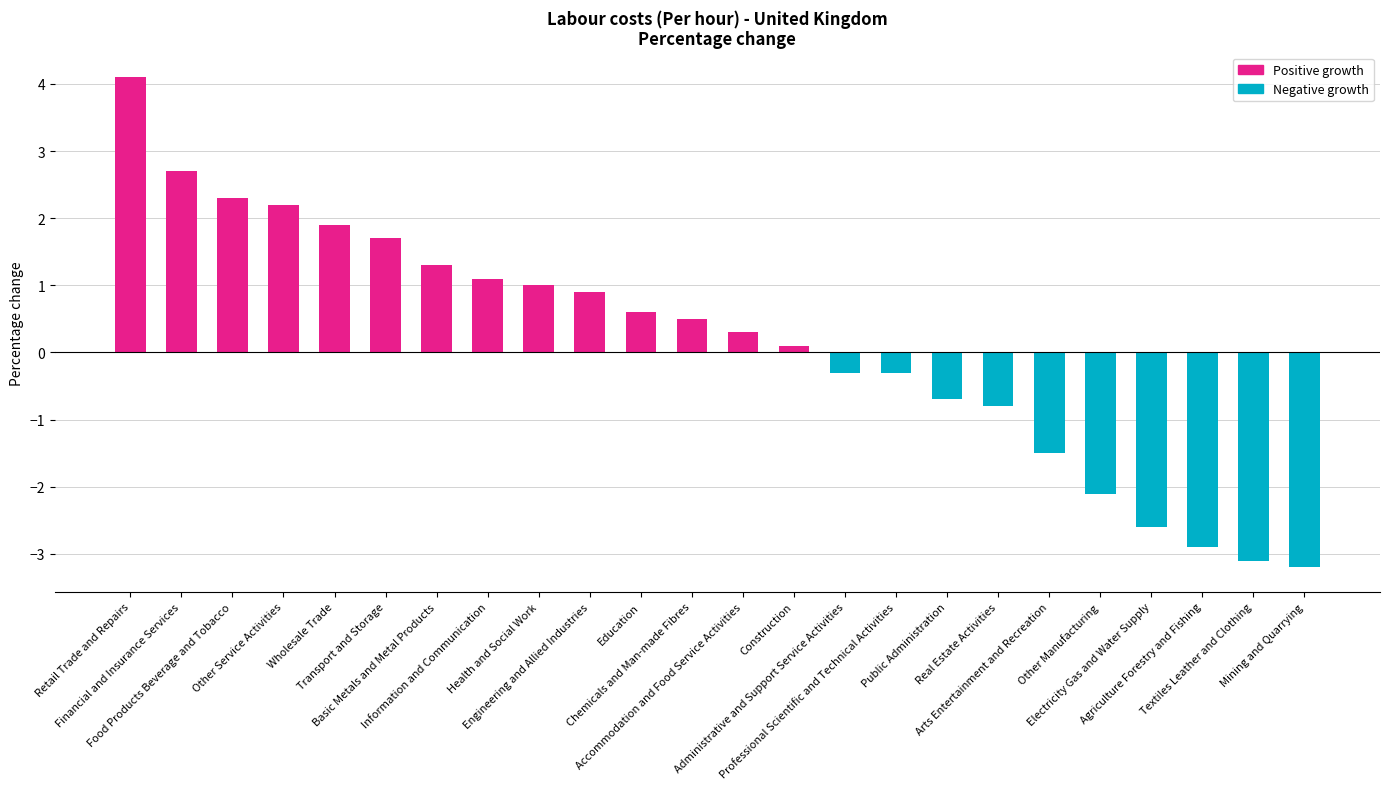

What is the value of the 8th bar from the left?

1.1